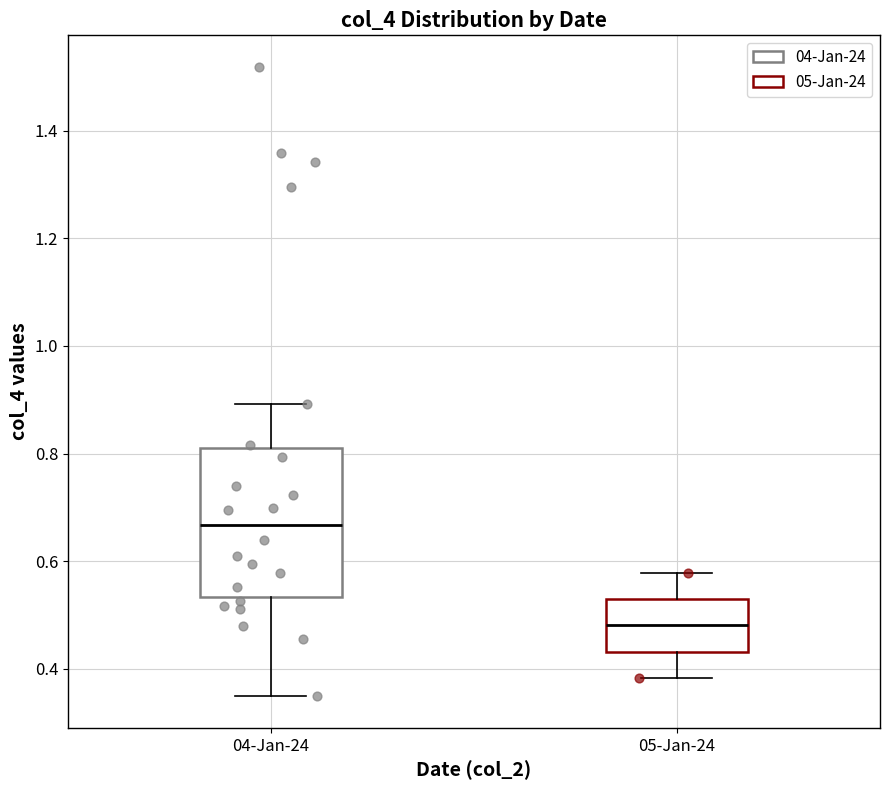

Which box has the lowest median line?

05-Jan-24